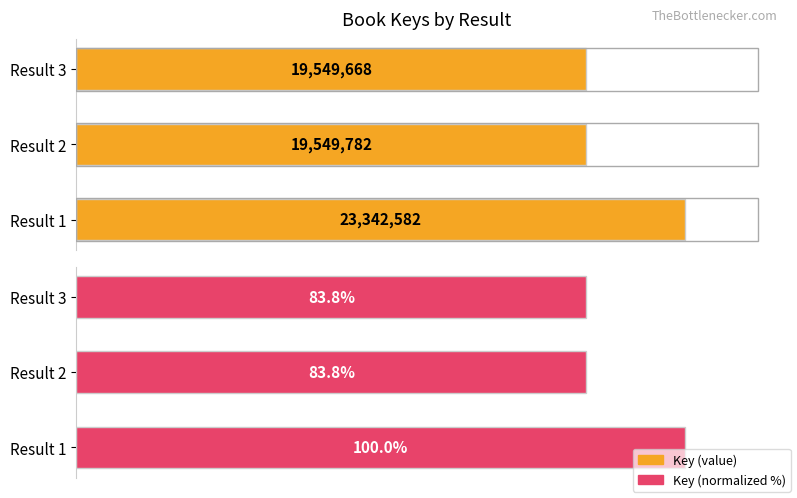

What is the maximum value for Key (normalized %)?

100.0